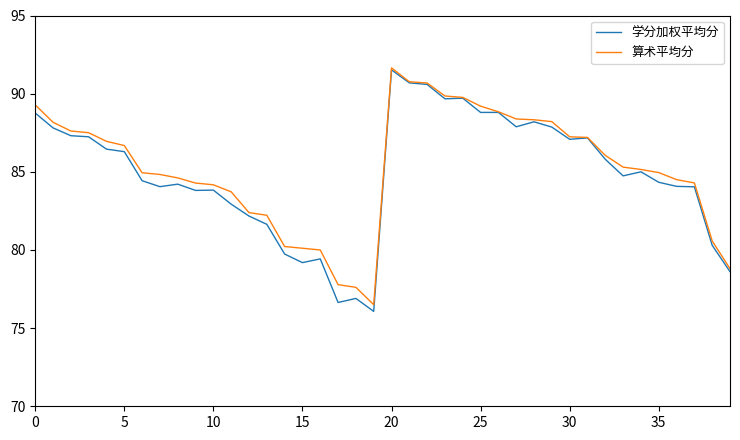

Which series has the largest range (max minus min)?

学分加权平均分